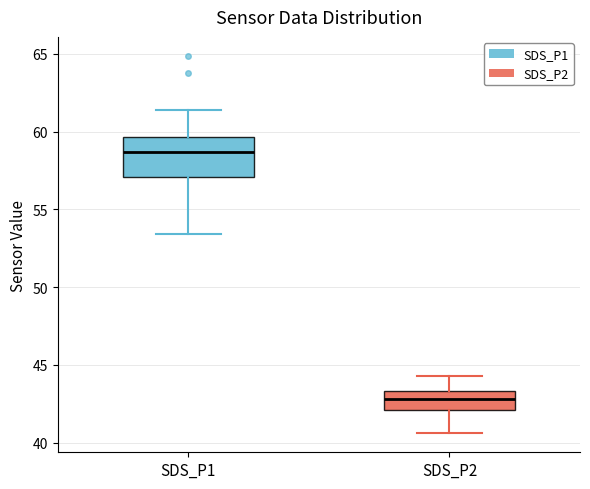

Reading left to right, read every box against the y-axis: the position of its median line, the range the box covers, and the ends of its whiskers. The values are not printed on the chart, so give them approximately, as read against the axis.

SDS_P1: median 58.5, box 57.0 to 59.5, whiskers 53.5 to 61.5
SDS_P2: median 43.0, box 42.0 to 43.5, whiskers 40.5 to 44.5